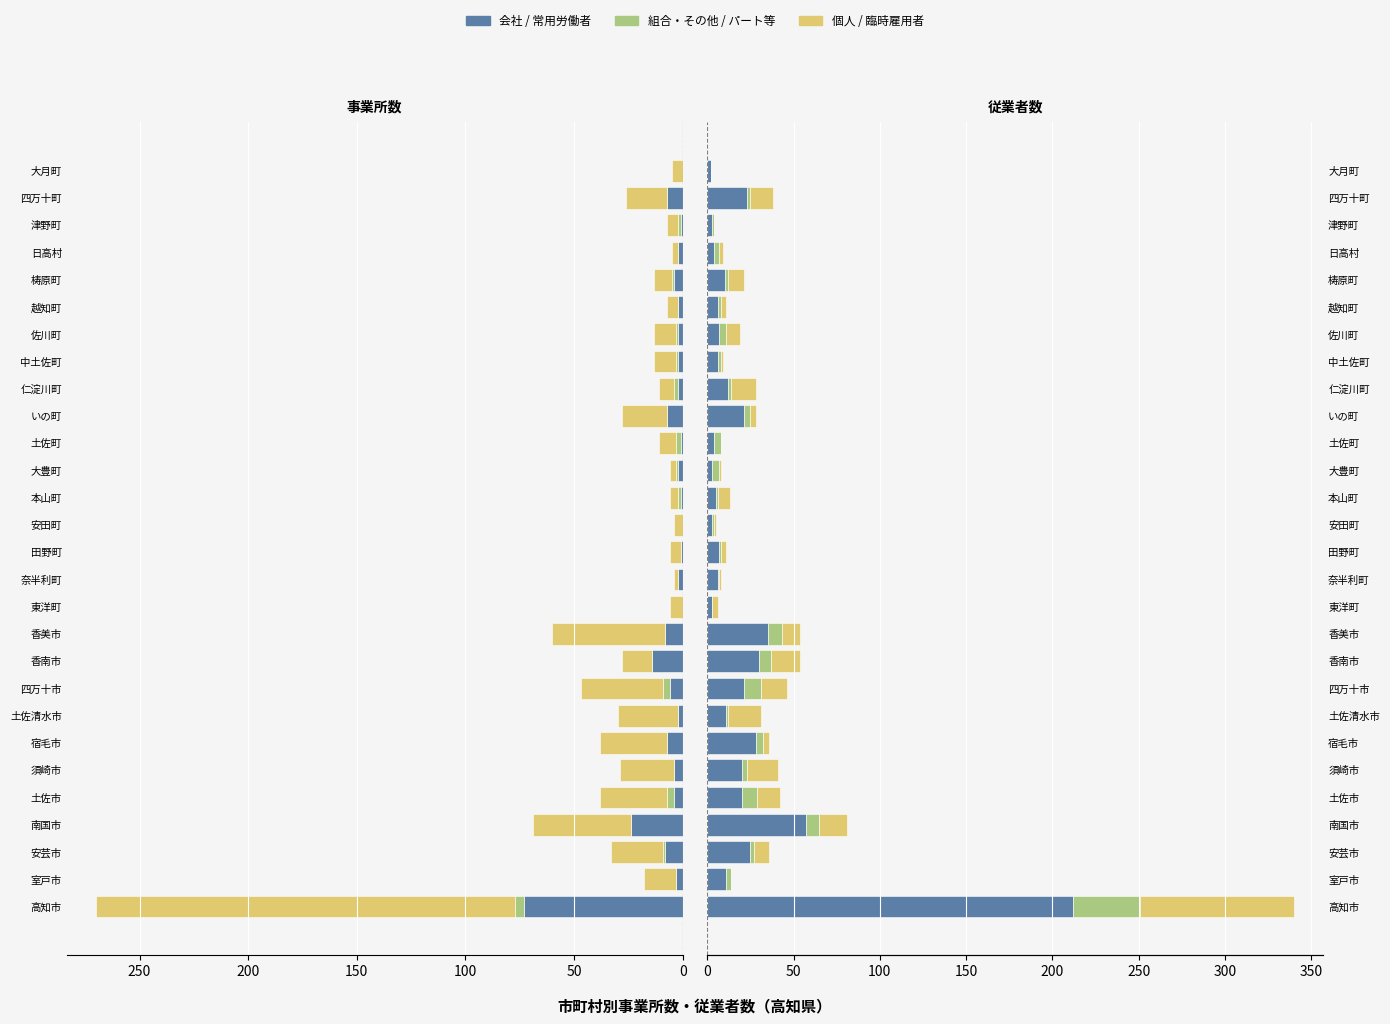

How many bars are there in each group?

6